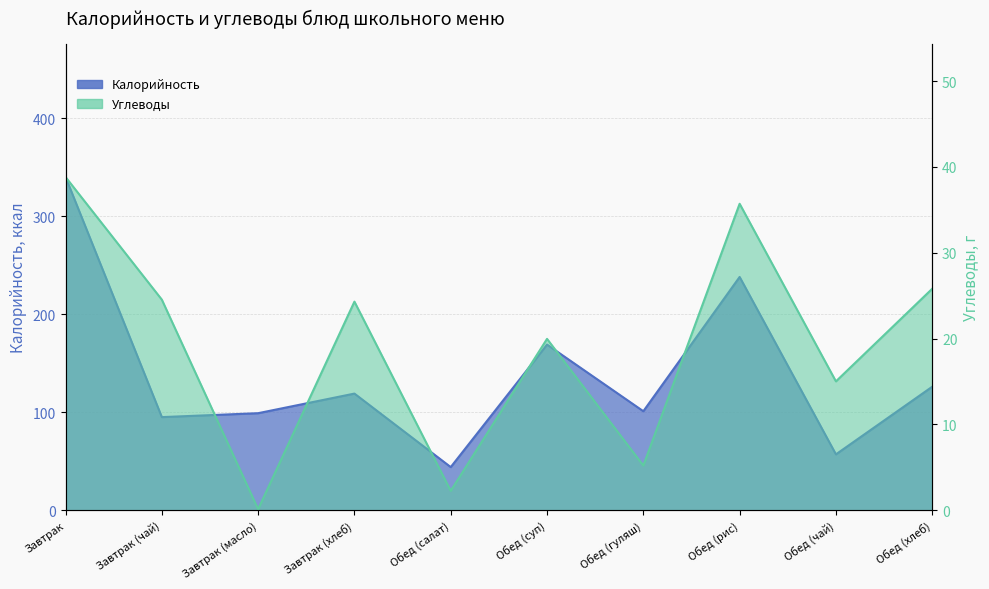

True or false: Калорийность has more than 1 points higher than both neighbors.

True